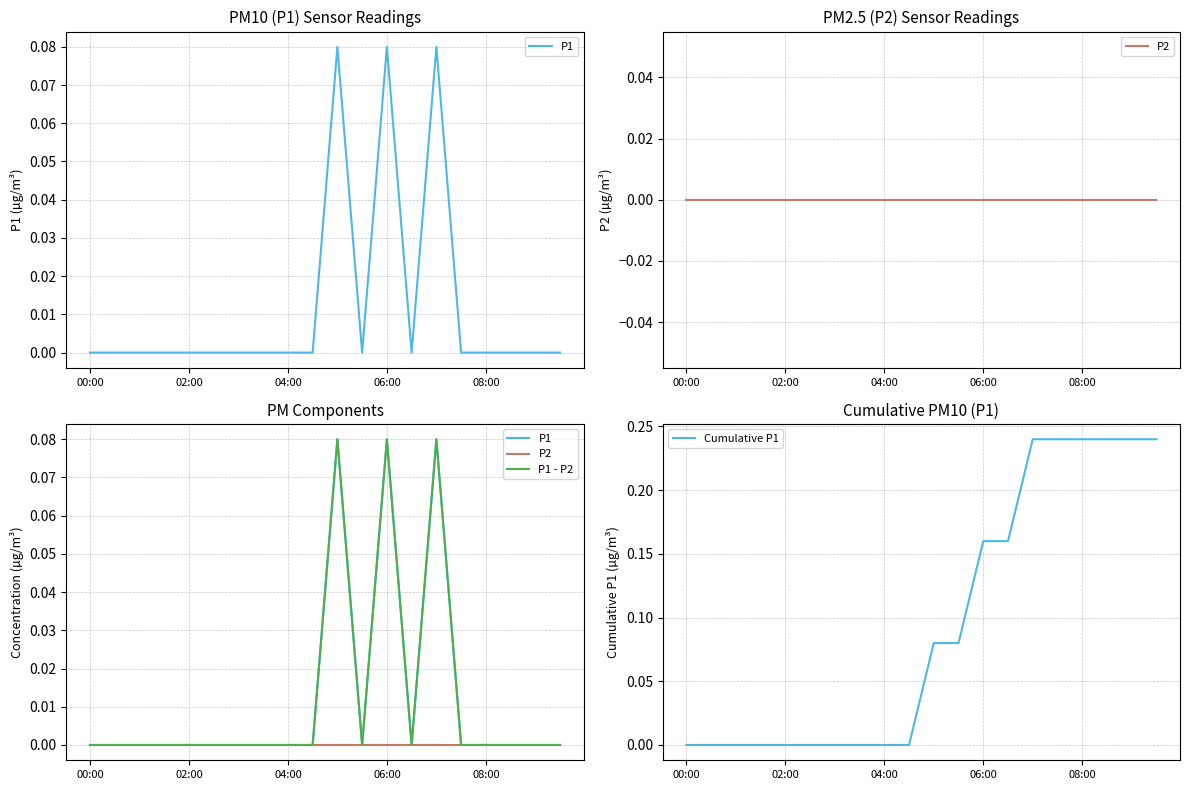

True or false: P1 and P2 cross at least once.

False